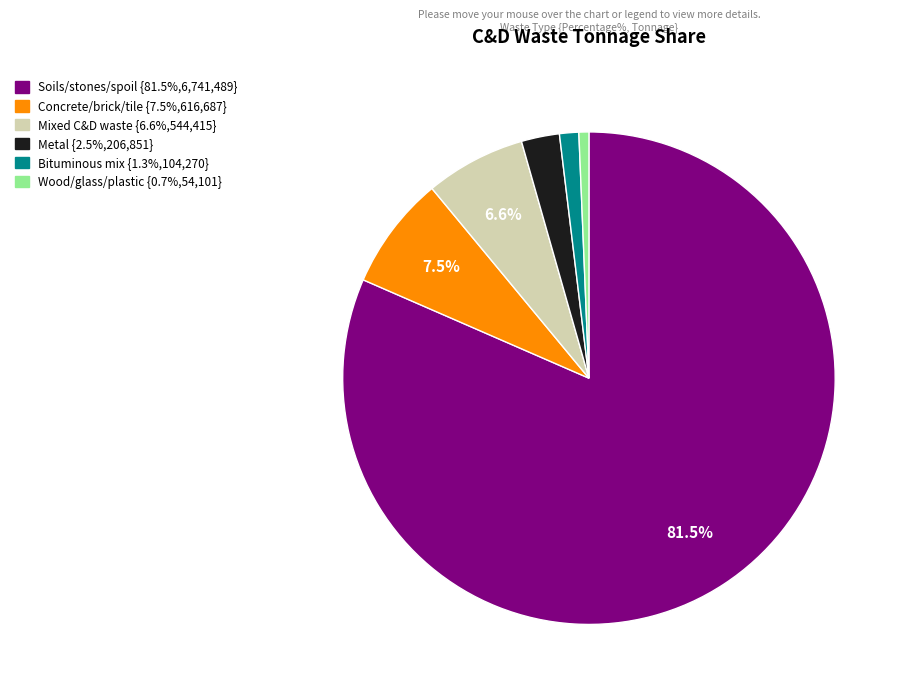

Is there a majority slice in this chart?

Yes